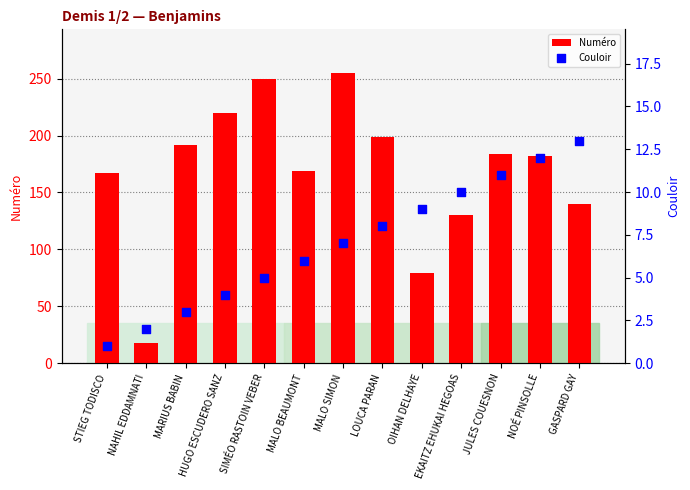

Which series contains the lowest Y value?

Couloir